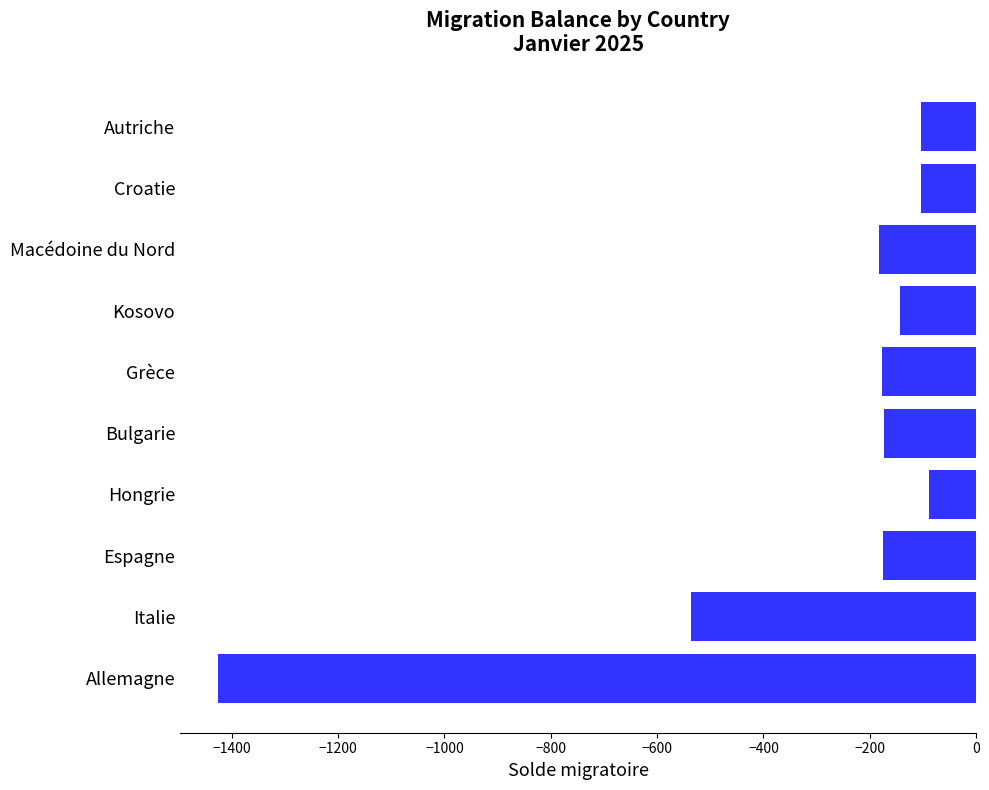

What is the greatest value displayed?

-89